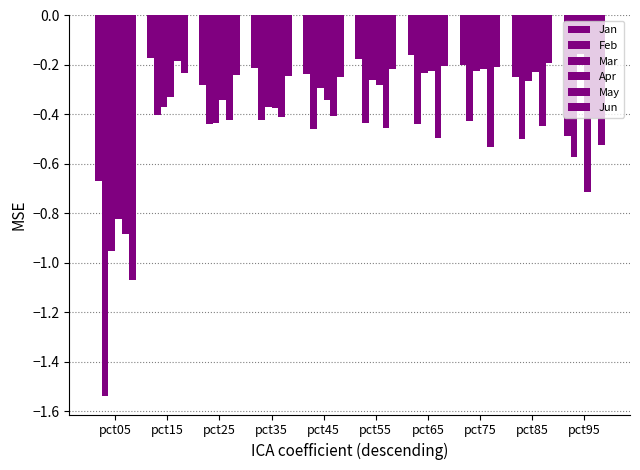

How many data points does each series have?

10